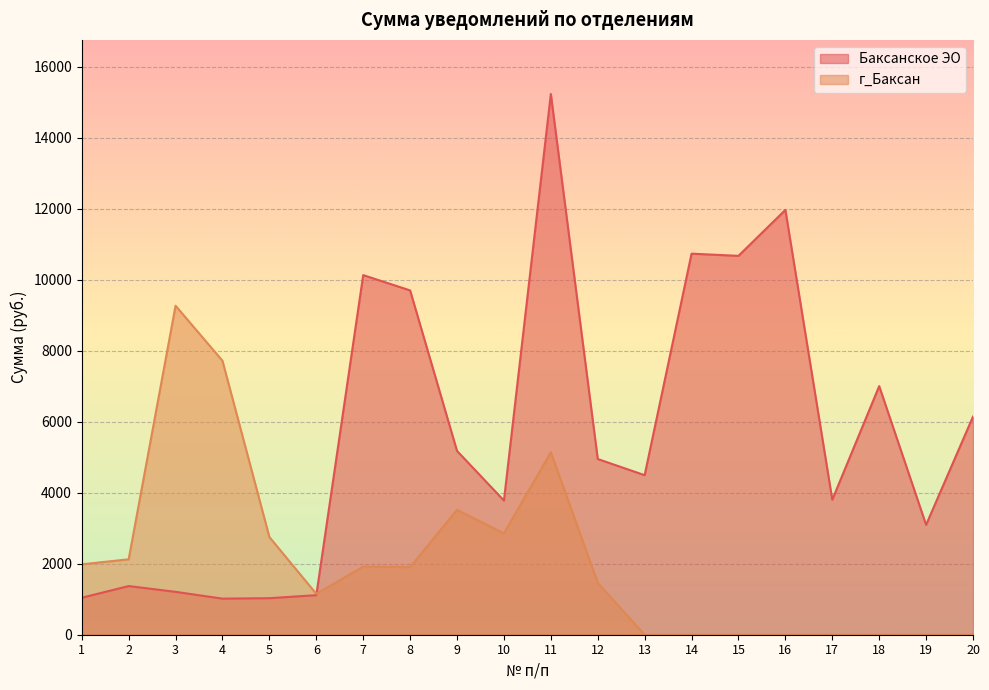

Which has a higher value, 13 or 4?

13